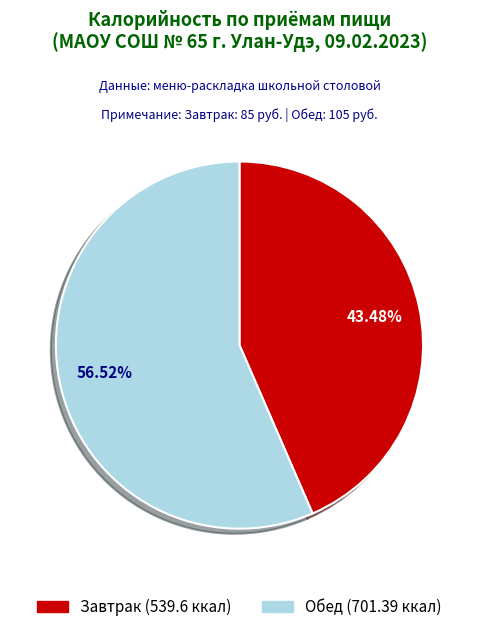

What portion of the pie excludes Завтрак?

56.5%